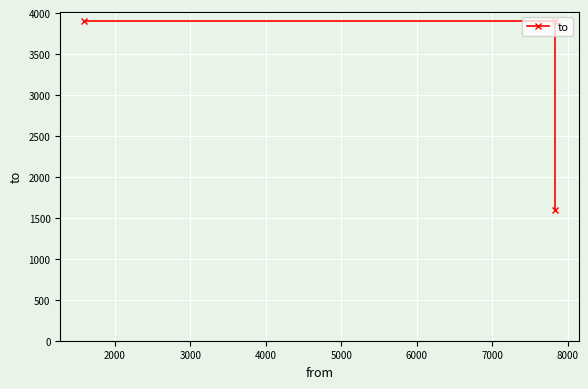

Reading right to left, transcribe all the data shown in this chart.

1591	3902	3902